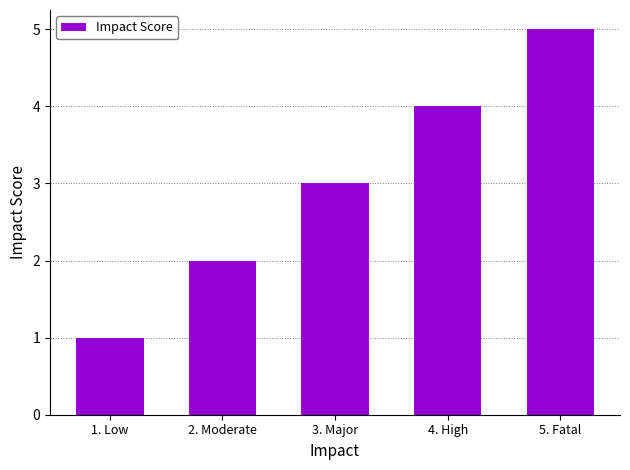

List the labels in order of value, smallest first.

1. Low, 2. Moderate, 3. Major, 4. High, 5. Fatal